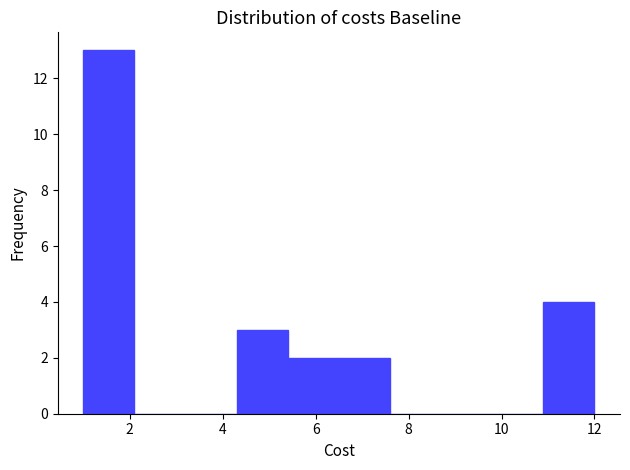

Over which range of the x-axis is the bar tallest?

1.0 to 2.1